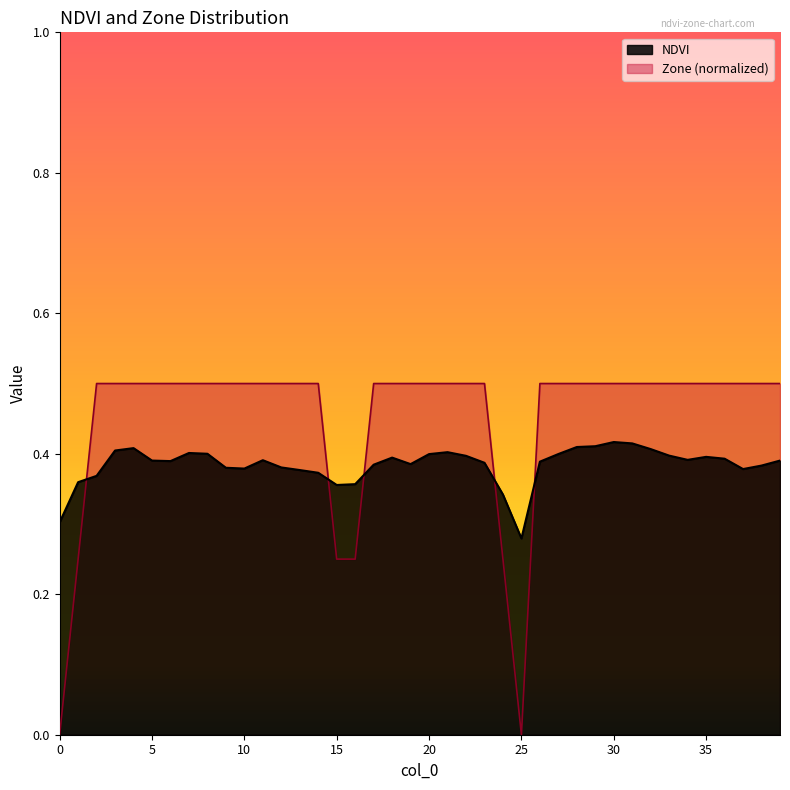

True or false: NDVI has more than 2 points higher than both neighbors.

True